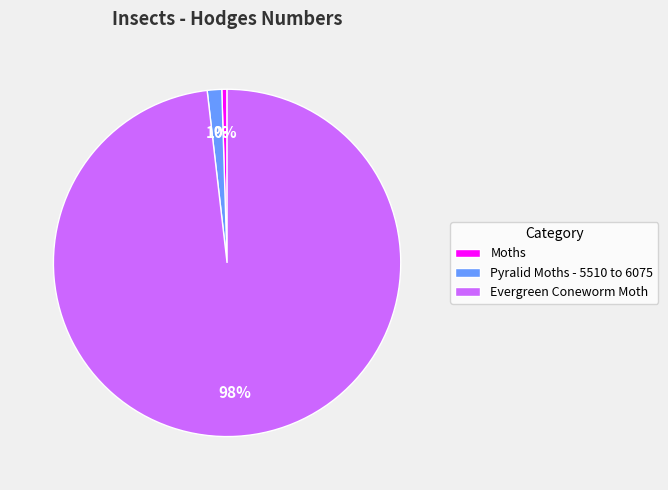

Which slice is the smallest?

Moths